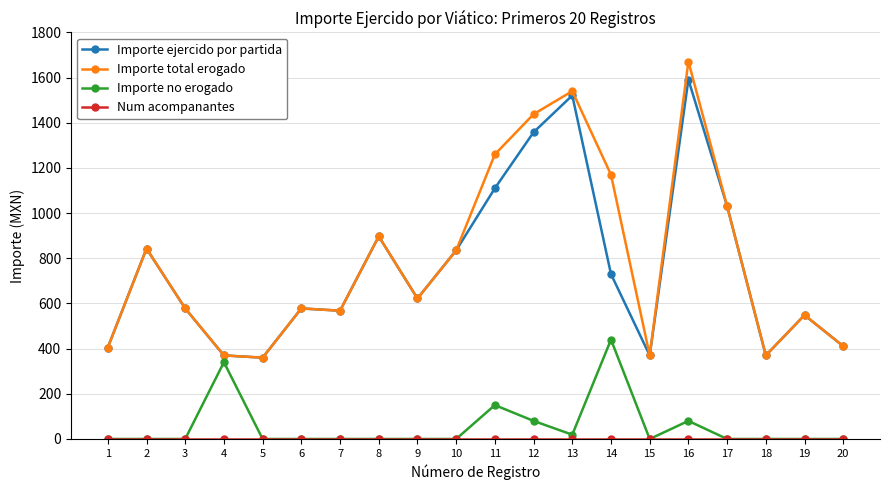

What is the sum of all Importe total erogado values?

15865.4